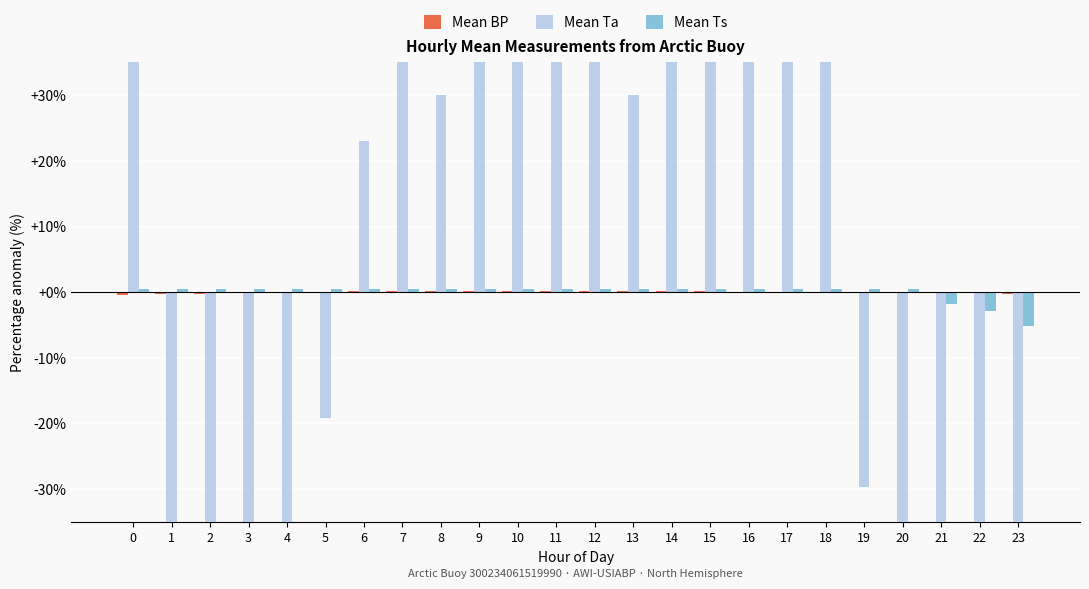

The value of Mean Ts at 11 is 0.3. True or false?

False